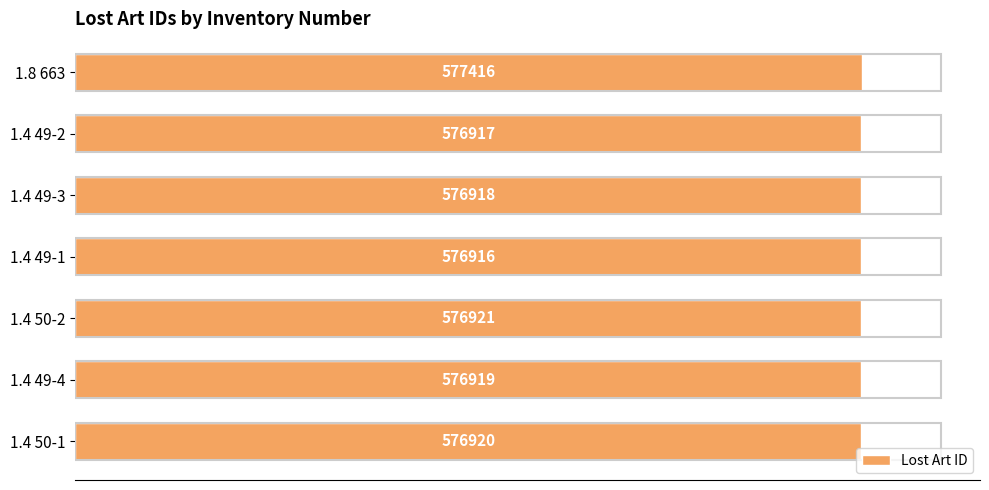

Rank the categories by value from lowest to highest.

1.4 49-1, 1.4 49-2, 1.4 49-3, 1.4 49-4, 1.4 50-1, 1.4 50-2, 1.8 663